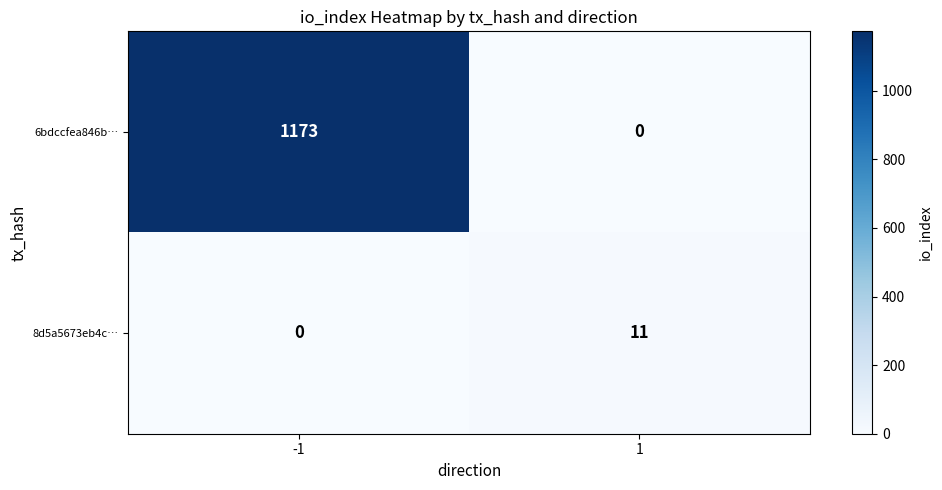

Reading left to right, transcribe all the data shown in this chart.

6bdccfea846b…: -1=1173	1=0
8d5a5673eb4c…: -1=0	1=11